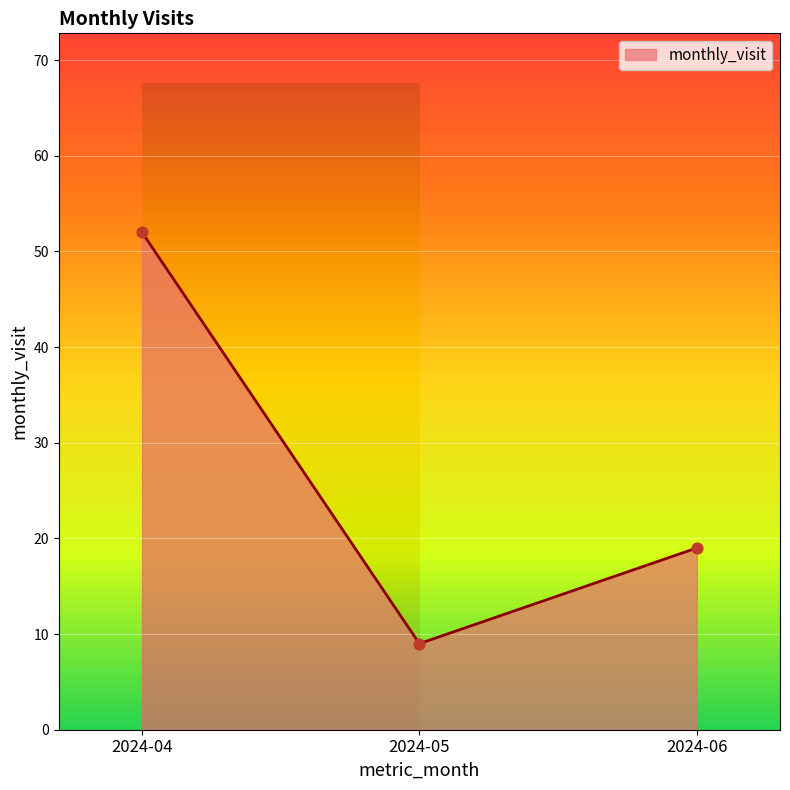

What is the change in value from 2024-04 to 2024-06?

-33